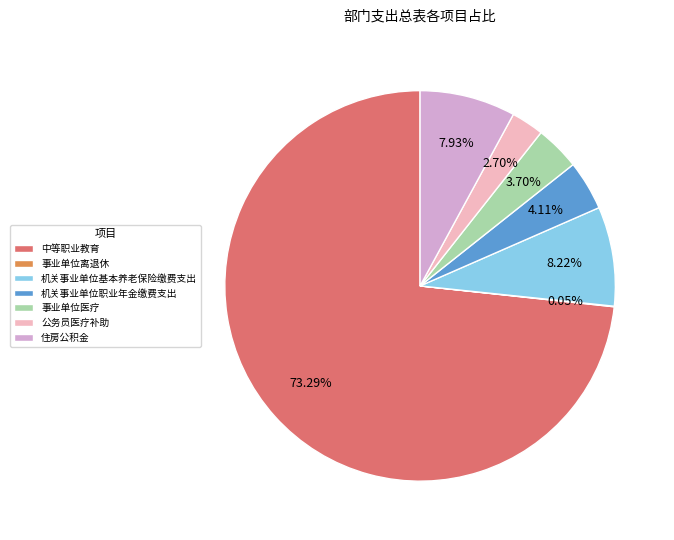

To the nearest percent, what is the average slice percentage?

14%